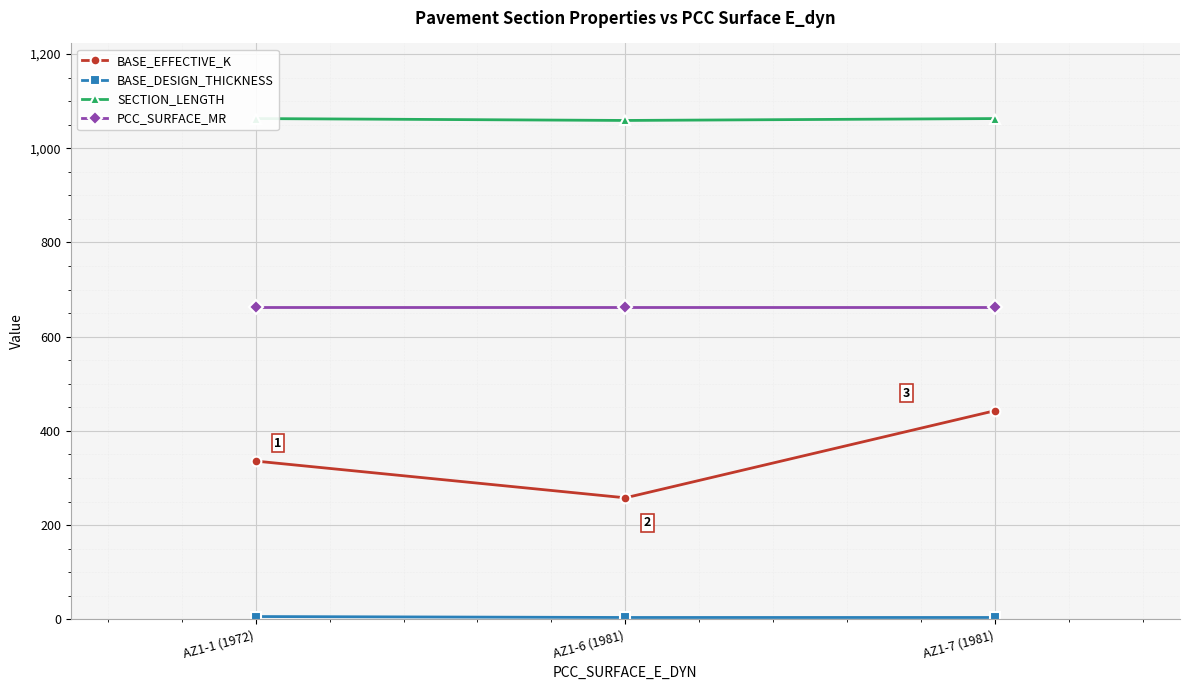

Which series has the largest total across all categories?

SECTION_LENGTH